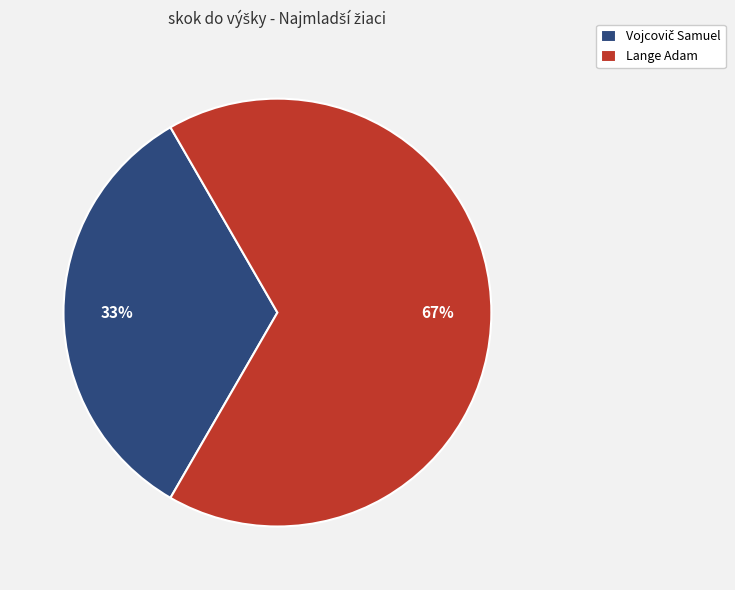

To the nearest percent, what percentage of the pie is Lange Adam?

67%